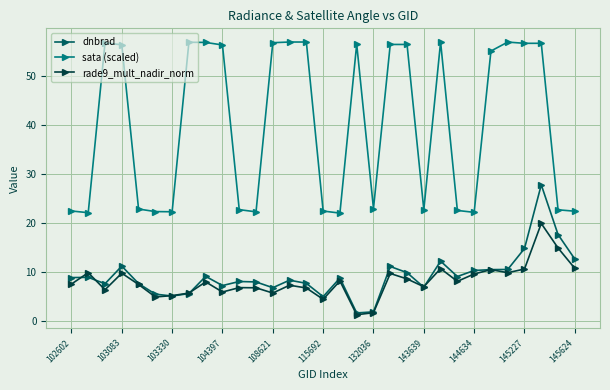

True or false: sata (scaled) and rade9_mult_nadir_norm intersect in this chart.

False